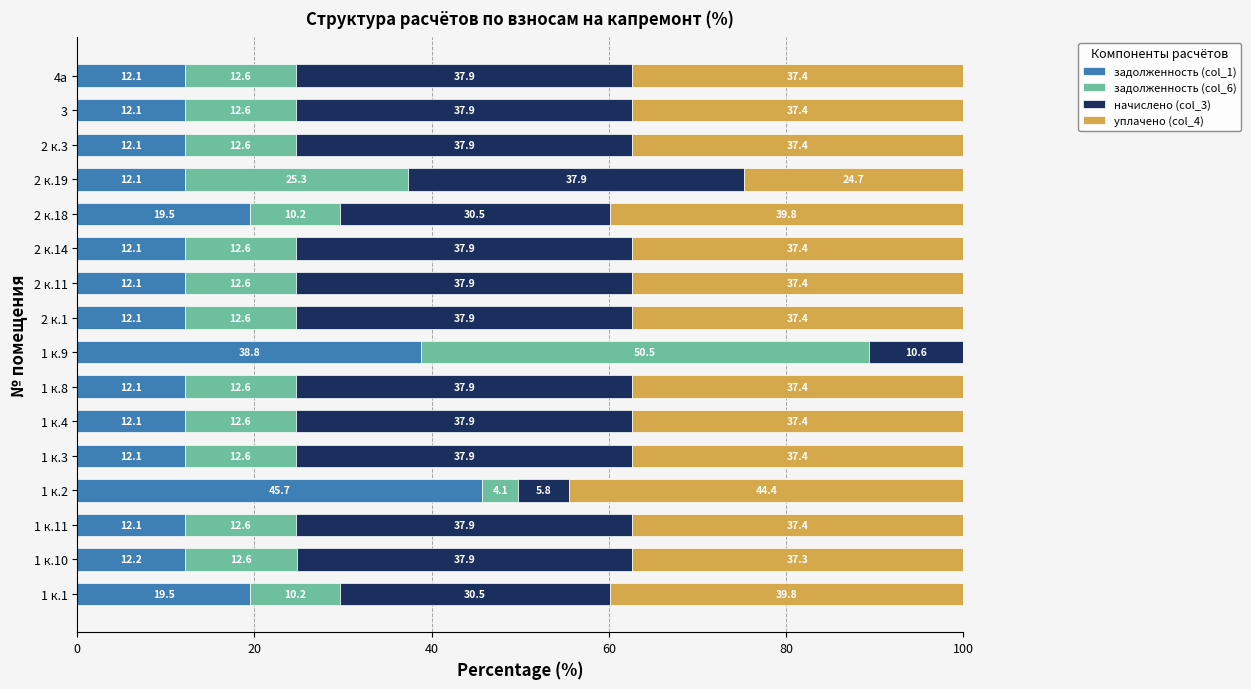

What is the total value across all series at 1 к.8?

100.0